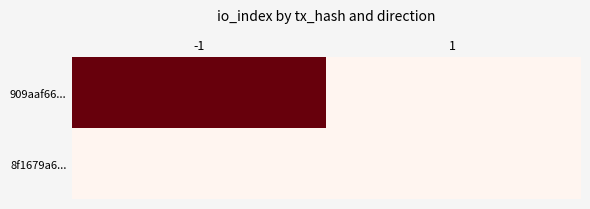

Reading left to right, list all the values displayed in this chart.

909aaf66...: -1=557	1=0
8f1679a6...: -1=0	1=0